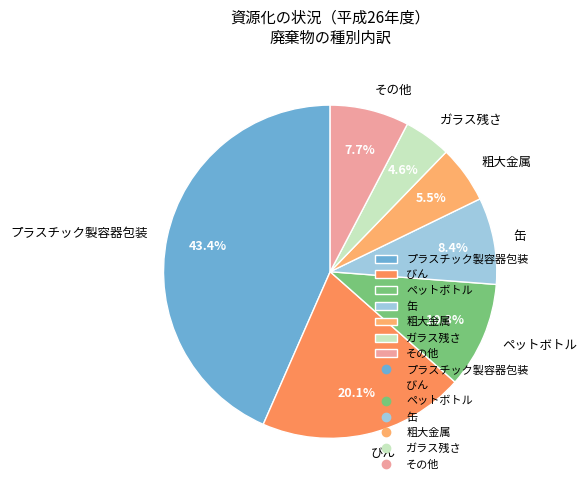

Does ペットボトル account for over 50% of the chart?

No